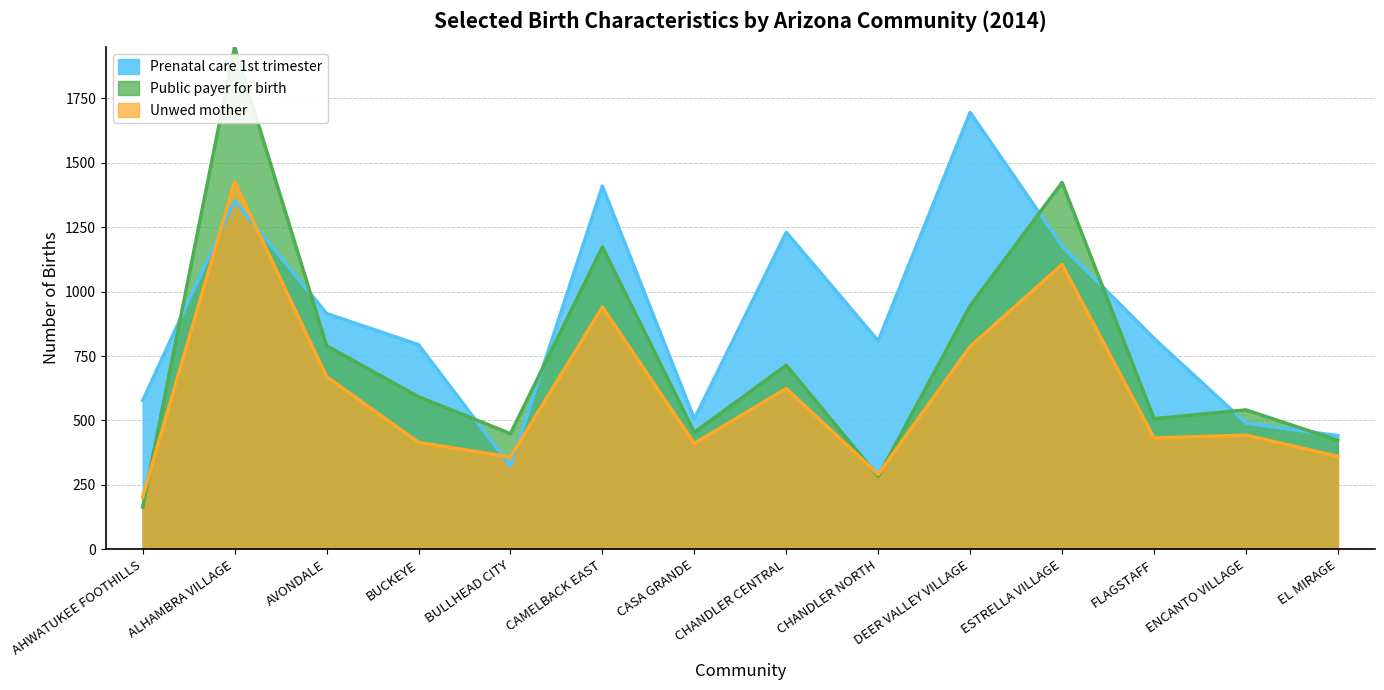

True or false: Unwed mother and Prenatal care 1st trimester cross at least once.

True